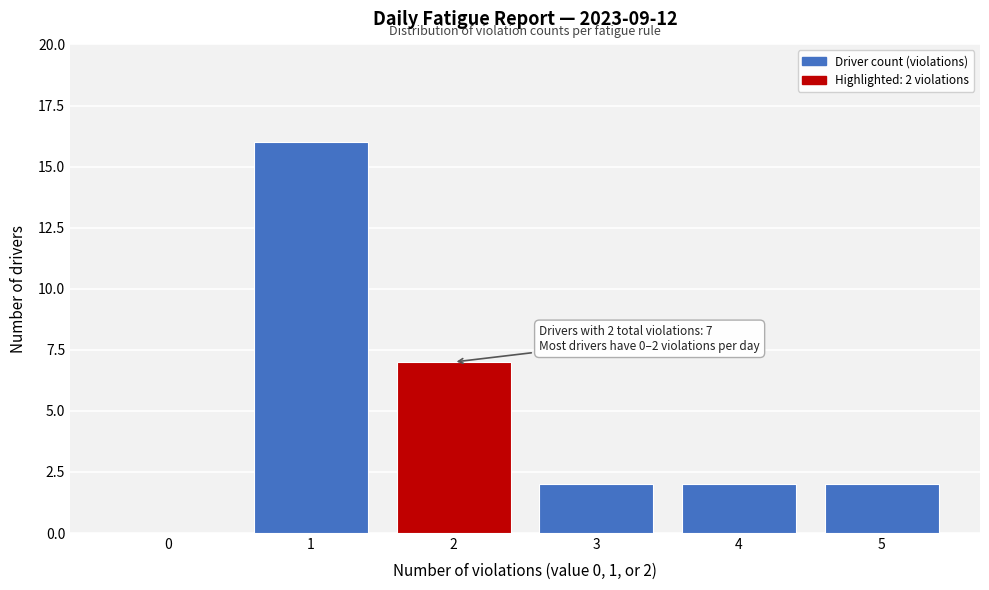

Reading right to left, transcribe all the data shown in this chart.

5=2	4=2	3=2	2=7	1=16	0=0